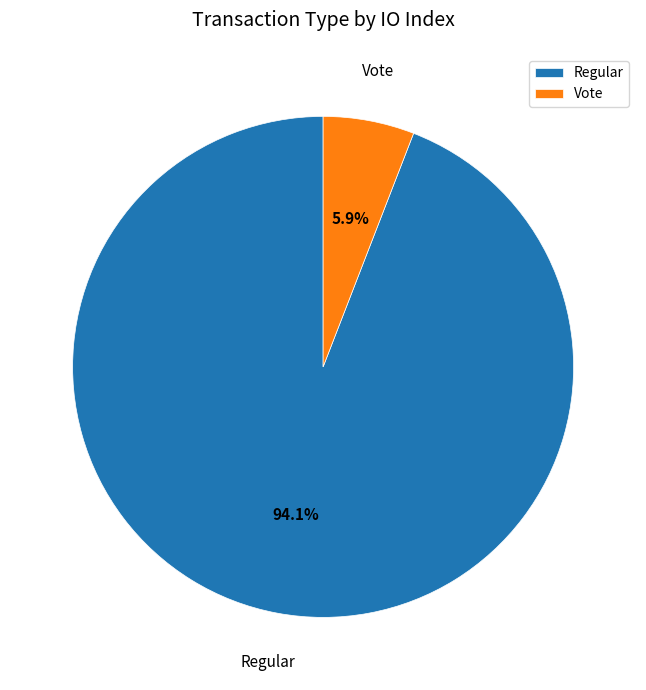

How many segments does this pie chart have?

2